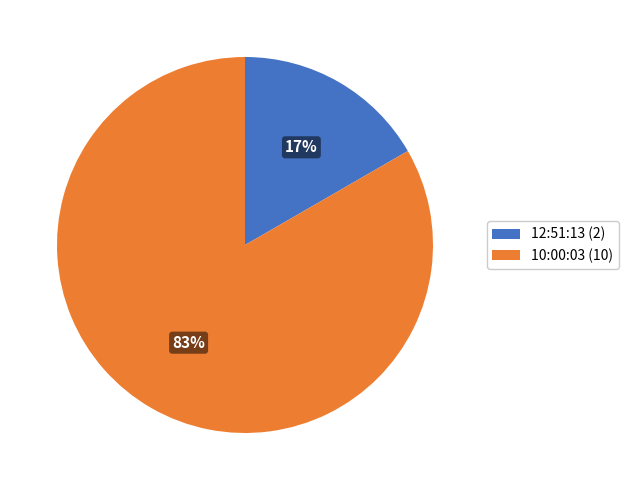

How many segments does this pie chart have?

2